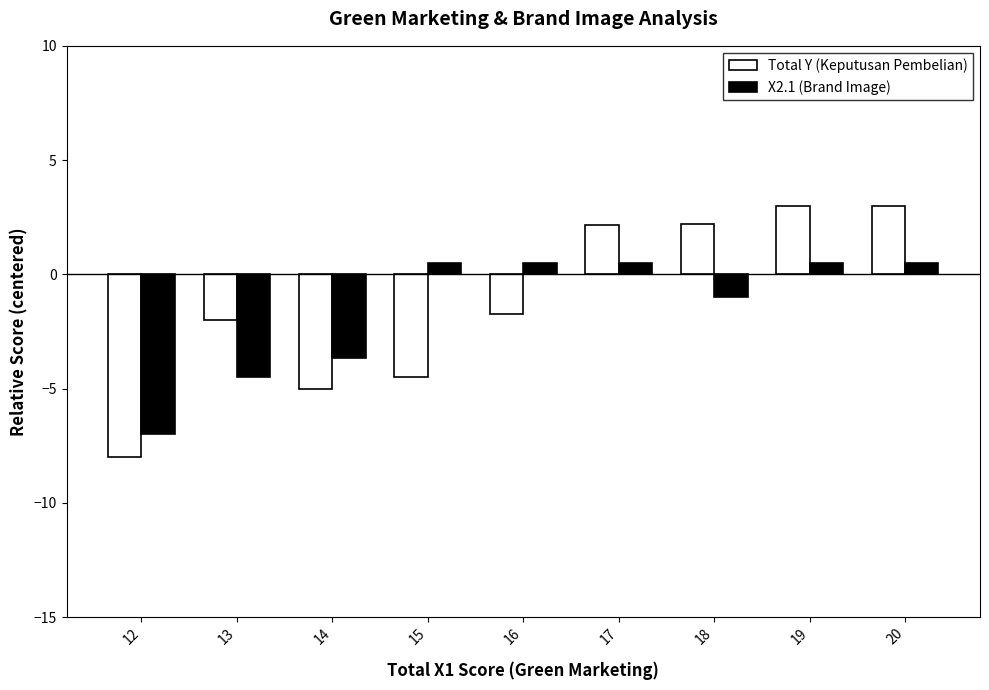

What is the sum of the X2.1 (Brand Image) values at 13 and 20?

-4.0